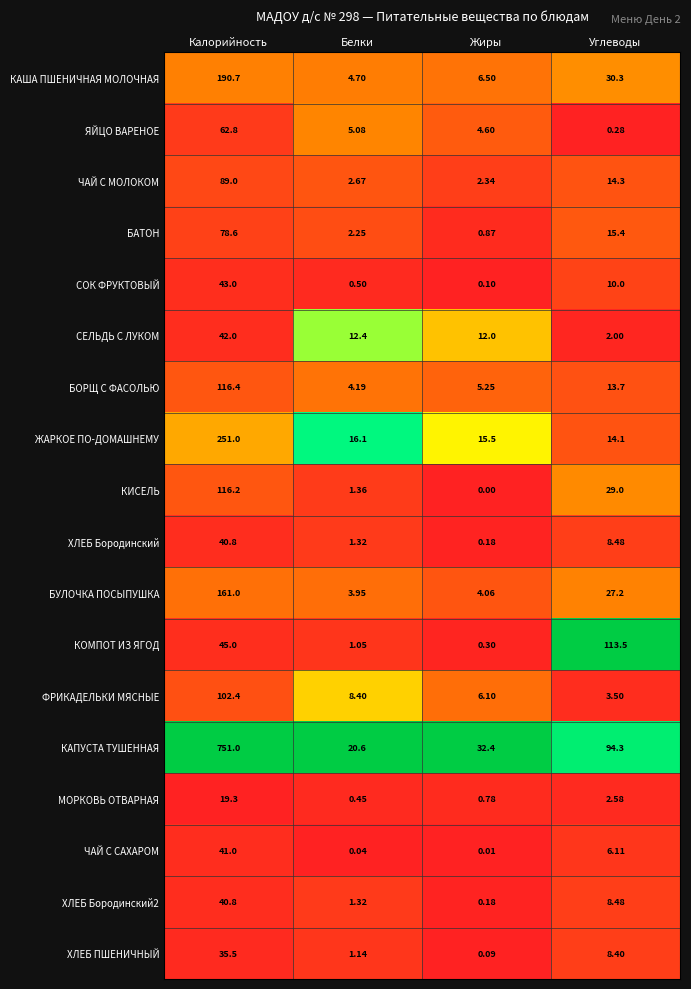

Which series has the widest spread of values?

КАПУСТА ТУШЕННАЯ